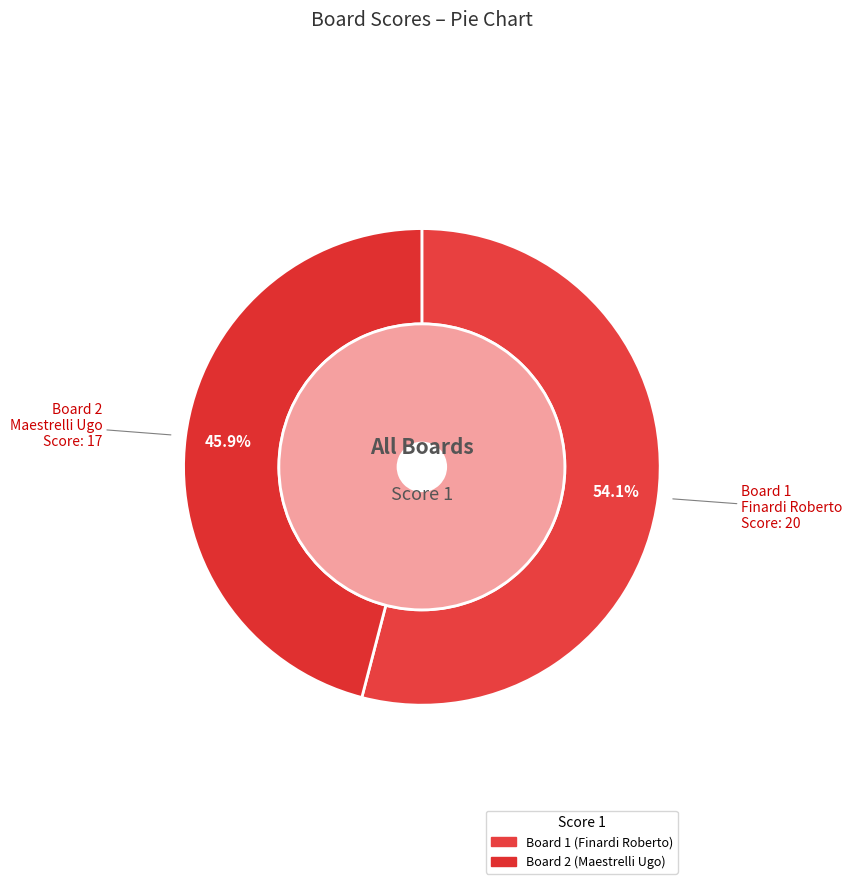

The 2 slice represents 46% of the pie. True or false?

True